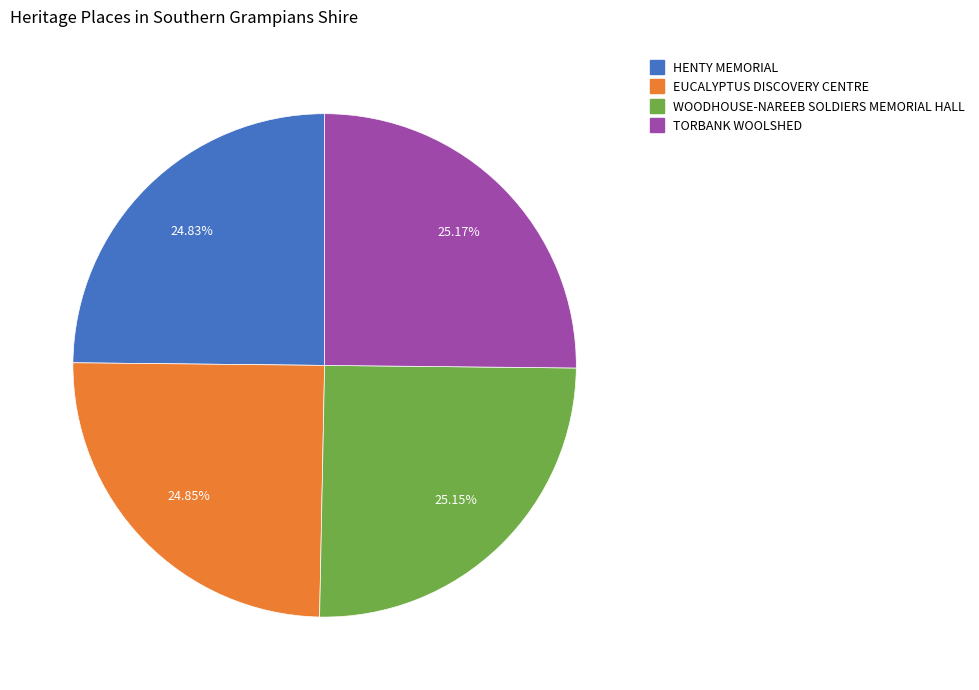

What percentage is NOT represented by WOODHOUSE-NAREEB SOLDIERS MEMORIAL HALL?

74.8%